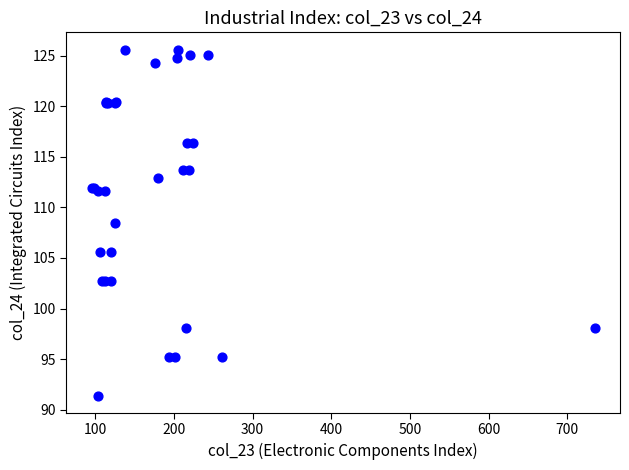

What Y value in the scatter plot is closest to 108?

108.5